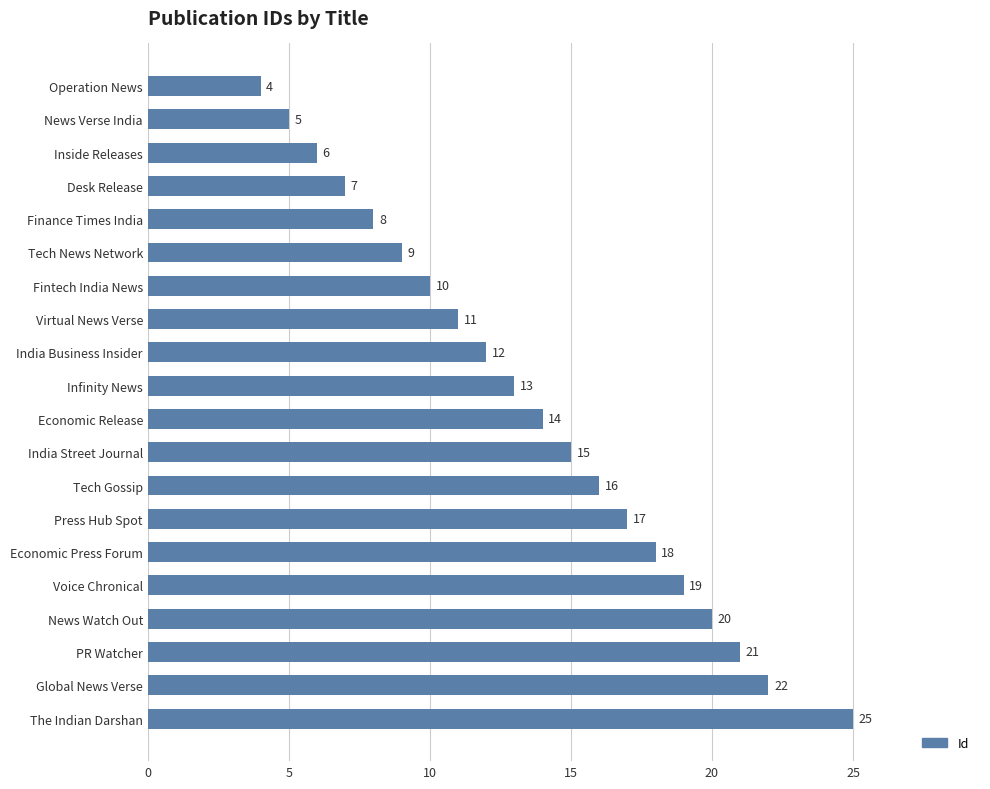

Rank the categories by value from lowest to highest.

Operation News, News Verse India, Inside Releases, Desk Release, Finance Times India, Tech News Network, Fintech India News, Virtual News Verse, India Business Insider, Infinity News, Economic Release, India Street Journal, Tech Gossip, Press Hub Spot, Economic Press Forum, Voice Chronical, News Watch Out, PR Watcher, Global News Verse, The Indian Darshan